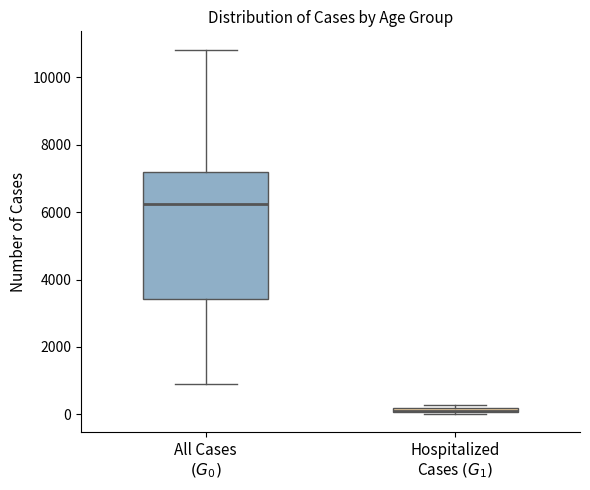

Comparing the boxes themselves (not the whiskers), which one is the tallest?

All Cases $(G_0)$